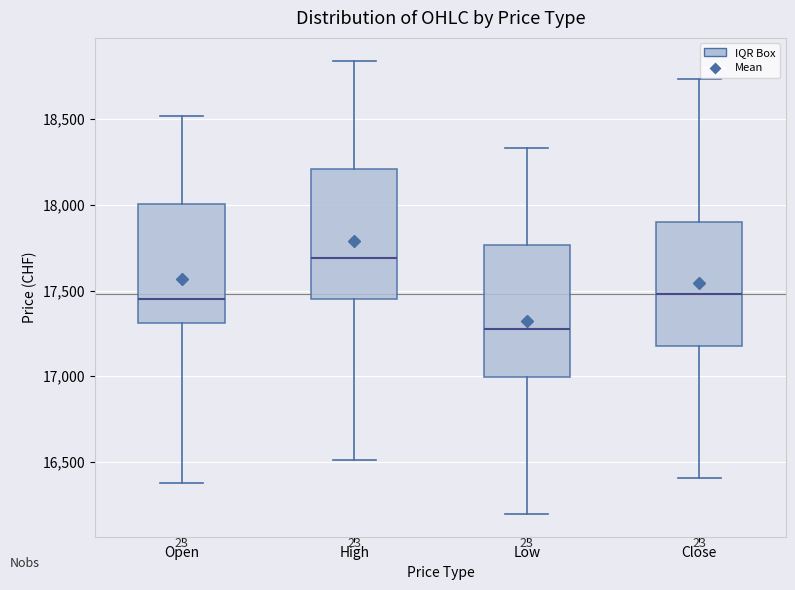

Which box's median line is the highest?

High